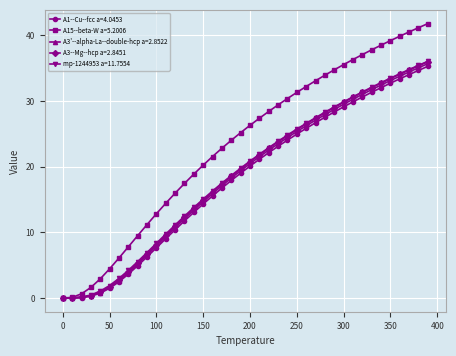

What is the highest value of the A1--Cu--fcc a=4.0453 series?

35.3